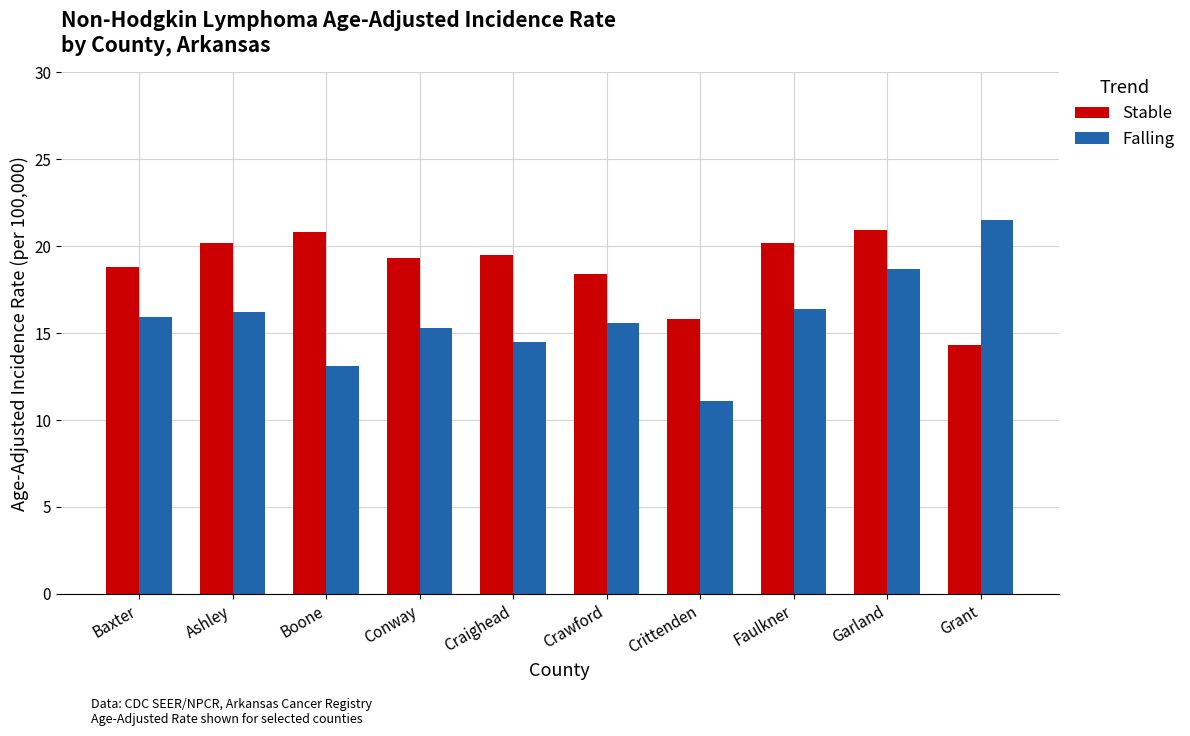

At which category does the chart reach its minimum across all series?

Crittenden